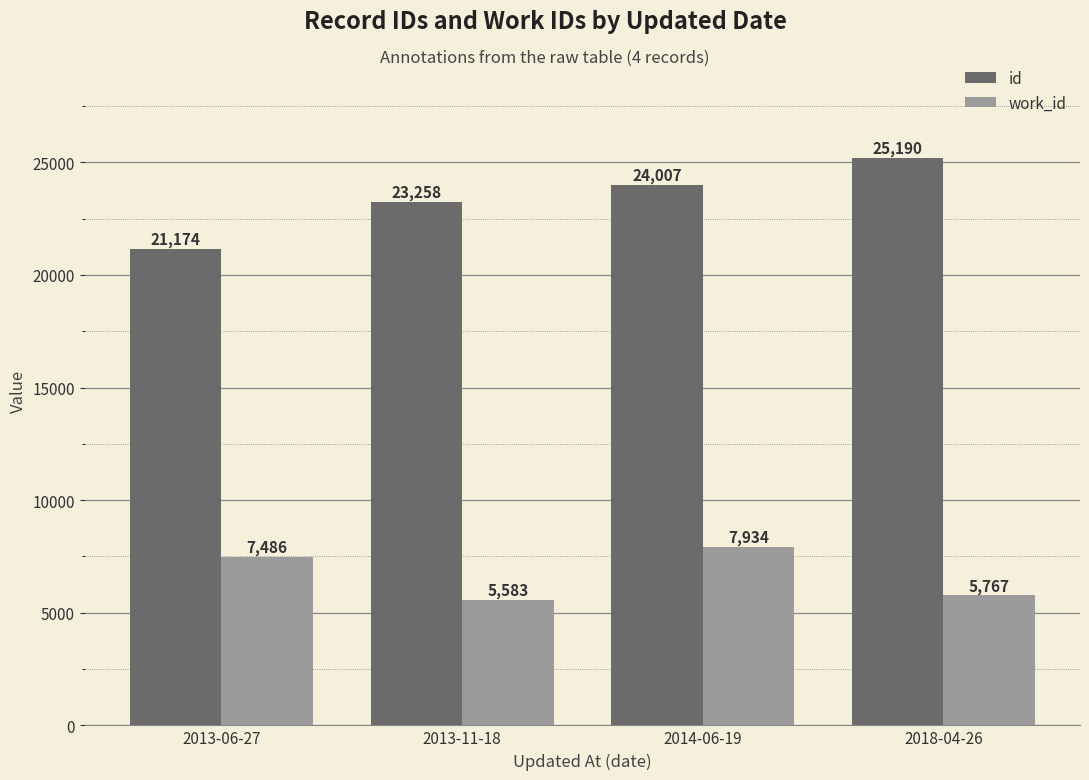

What is the sum of all work_id values?

26770